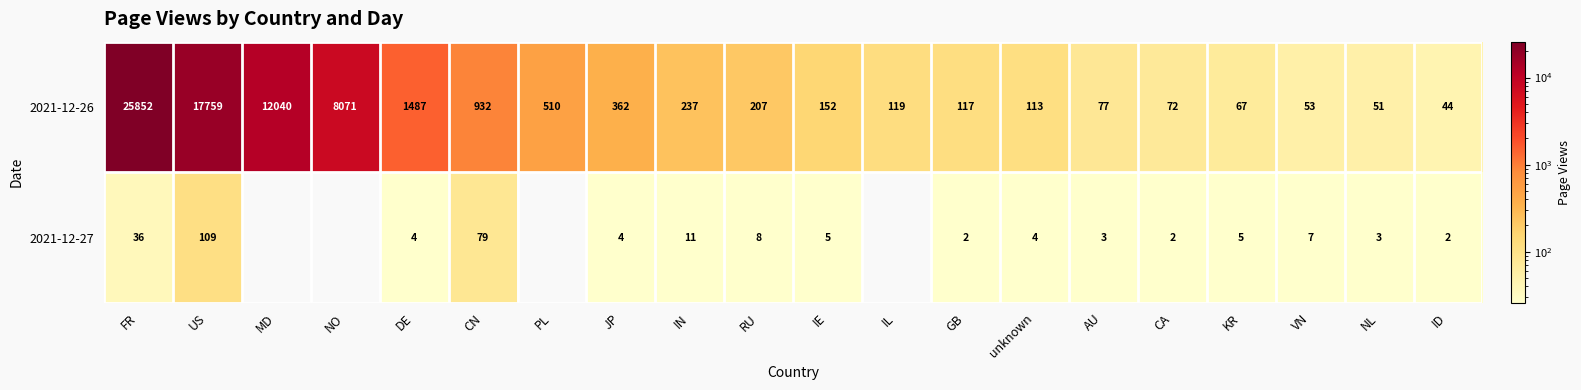

List the labels in order of 2021-12-26 value, smallest first.

ID, NL, VN, KR, CA, AU, unknown, GB, IL, IE, RU, IN, JP, PL, CN, DE, NO, MD, US, FR